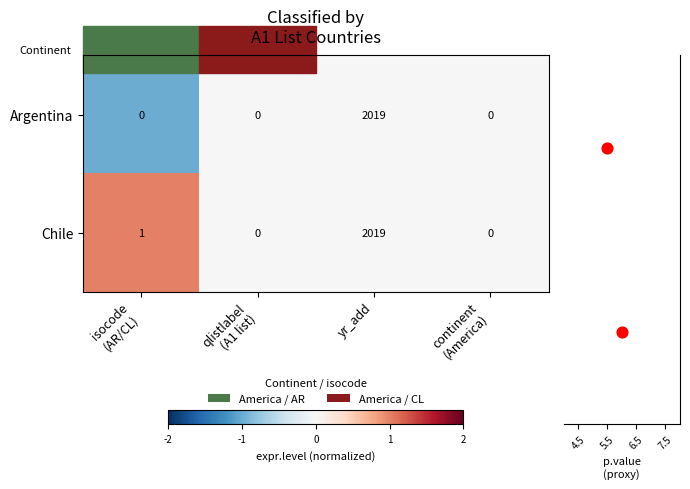

The value of Argentina at yr_add is 462. True or false?

False